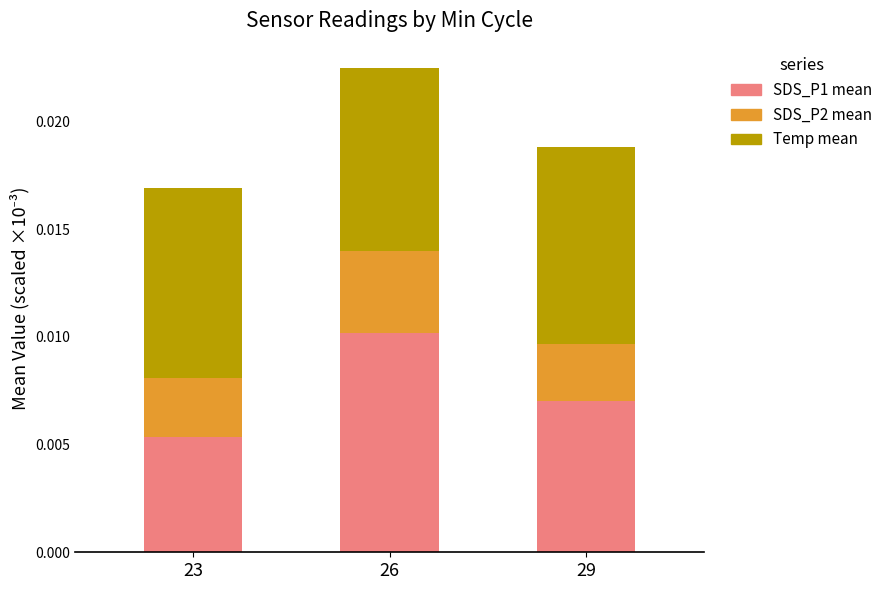

Which category has the highest value in the SDS_P1 mean series?

26